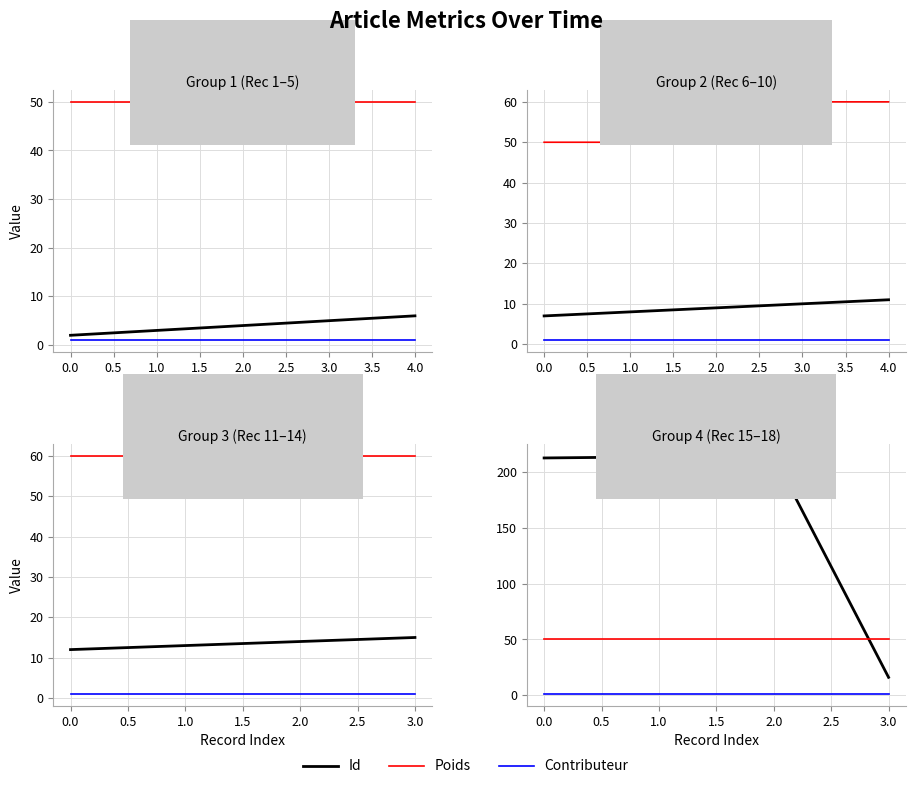

True or false: Poids has a value of 50 at 2.0.

True